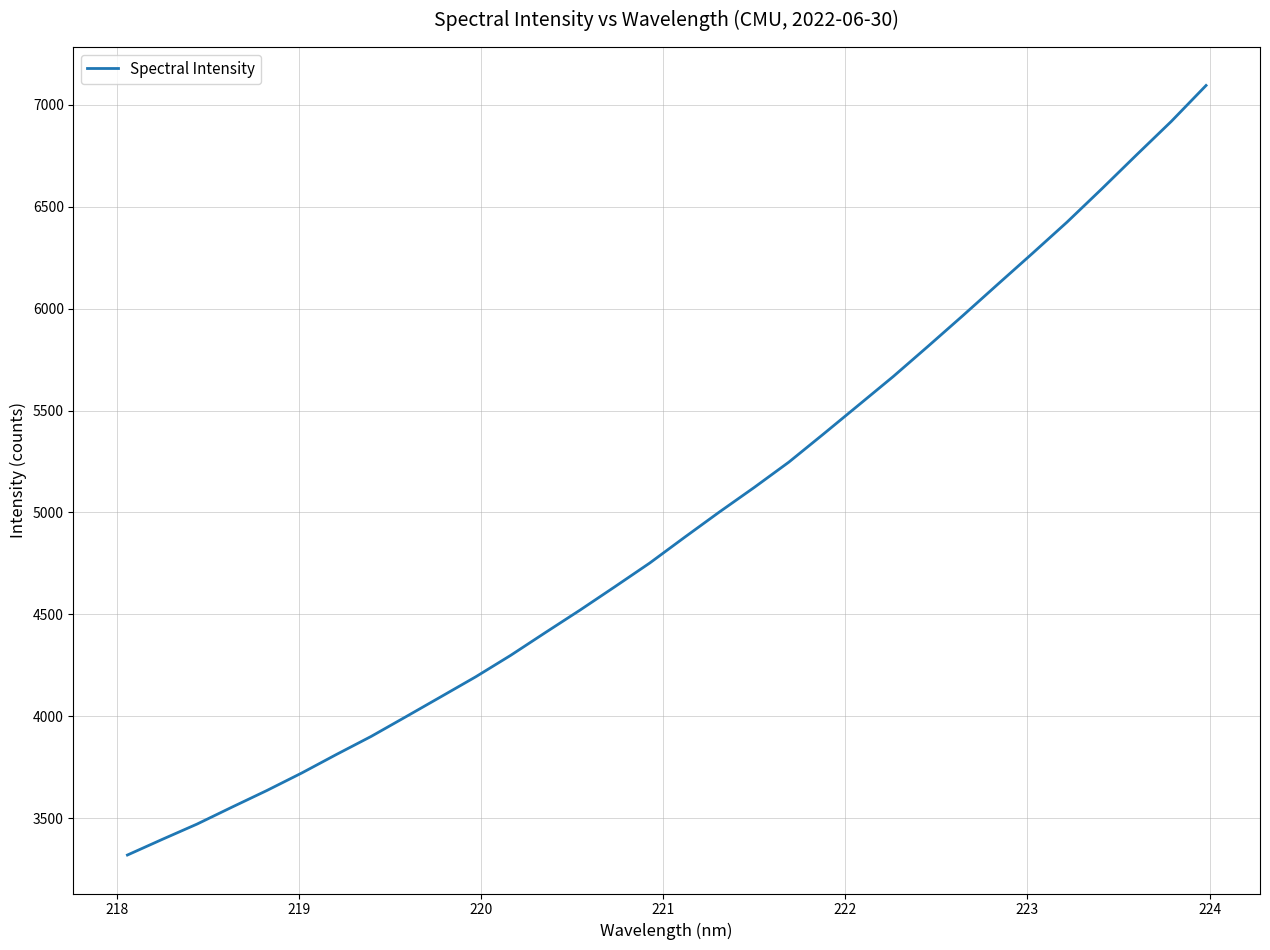

What is the smallest value displayed?

3318.4